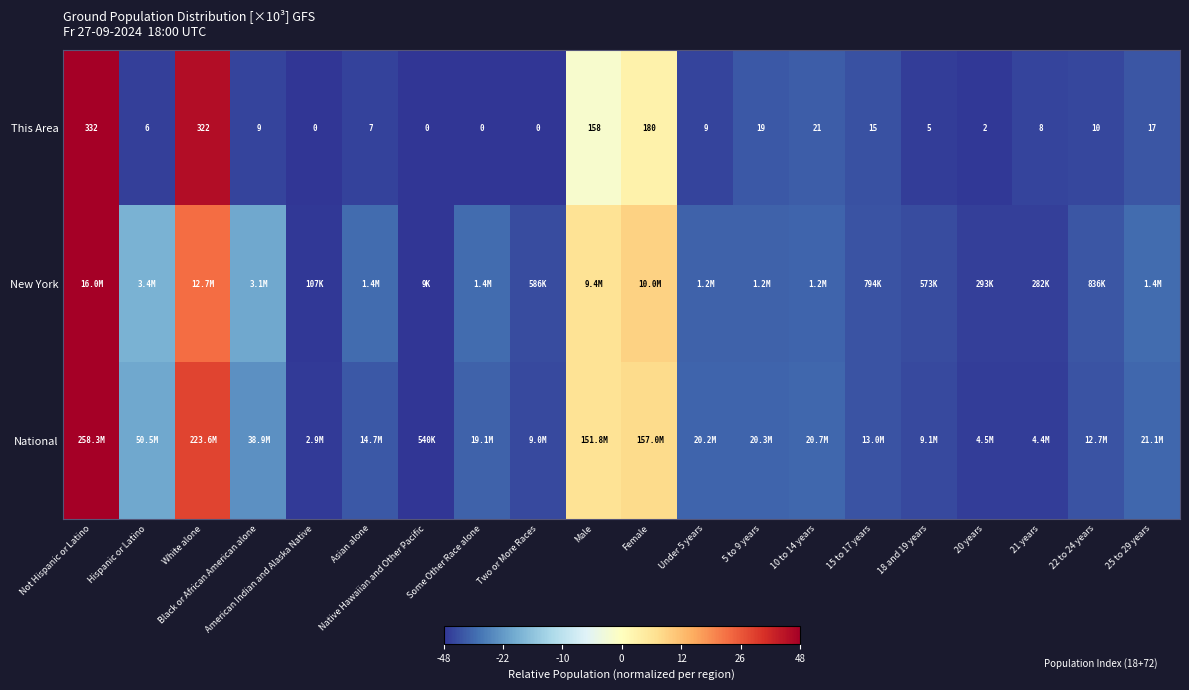

Which category has the highest value in the This Area series?

Not Hispanic or Latino